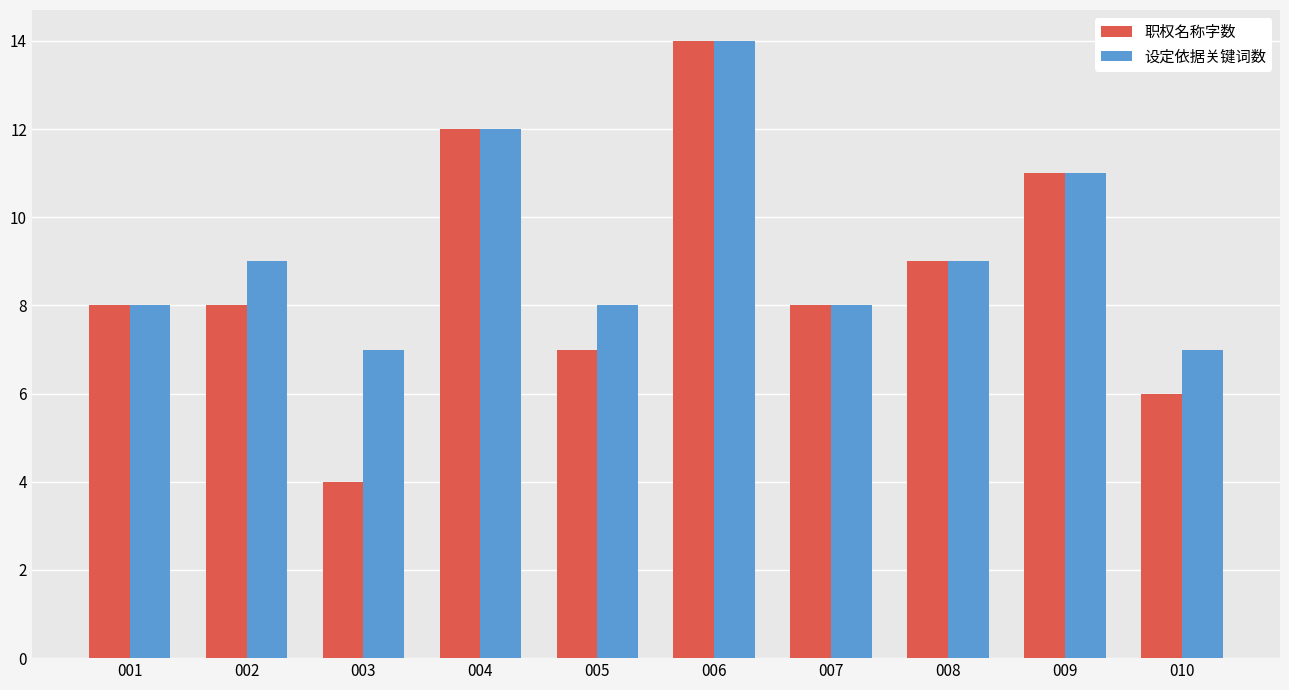

The value of 设定依据关键词数 at 006 is 14. True or false?

True